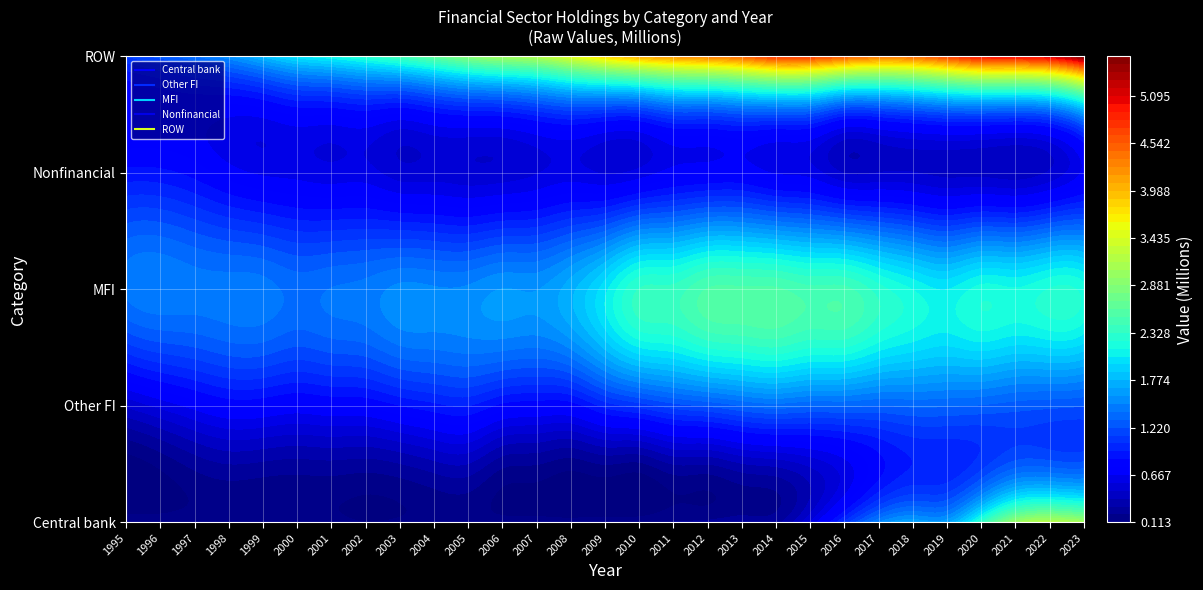

At how many categories does at least one series exceed 723754?

29